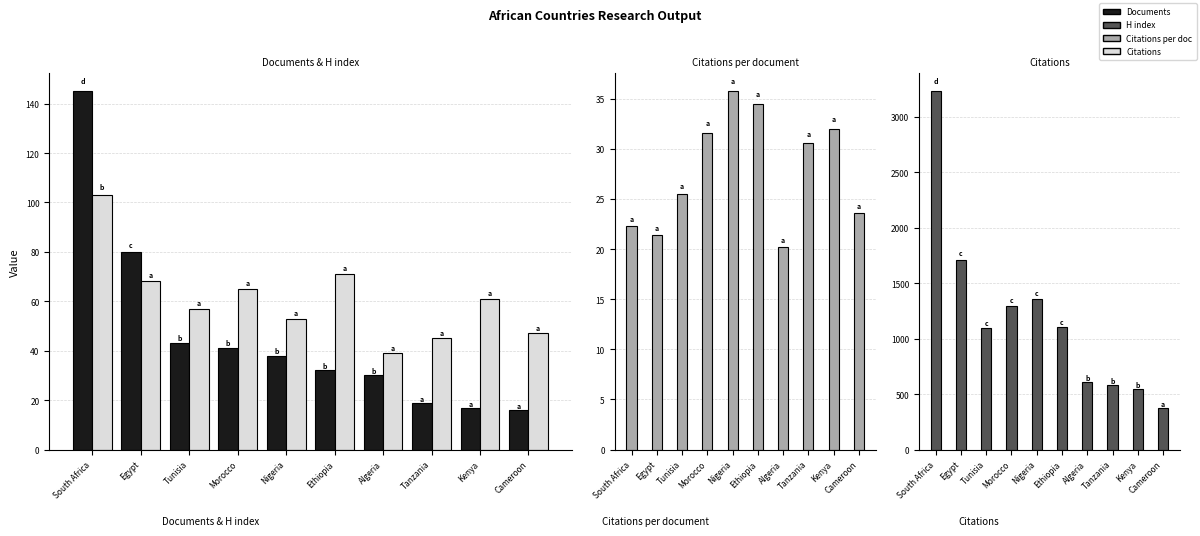

What is the sum of all Documents values?

461.0